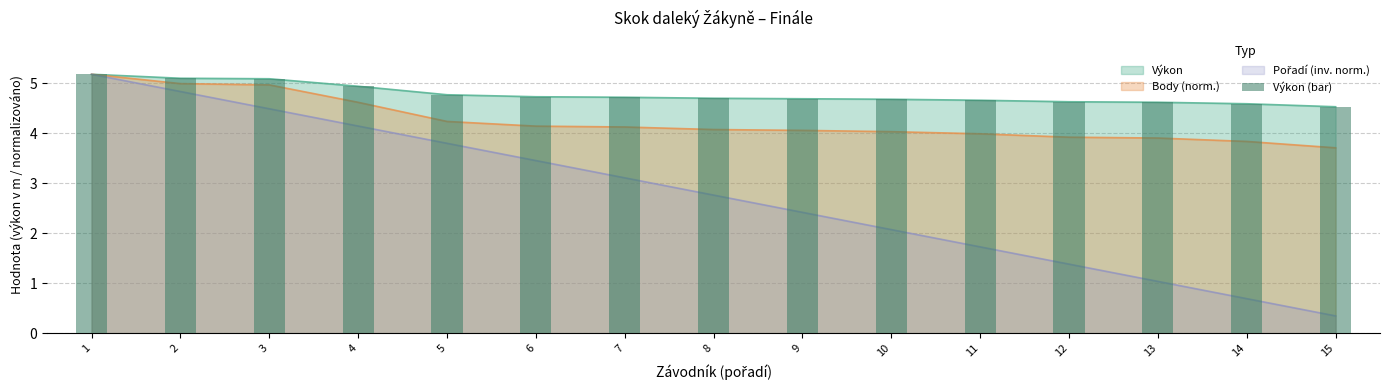

List the labels in order of value, largest first.

1, 2, 3, 4, 5, 6, 7, 8, 9, 10, 11, 12, 13, 14, 15